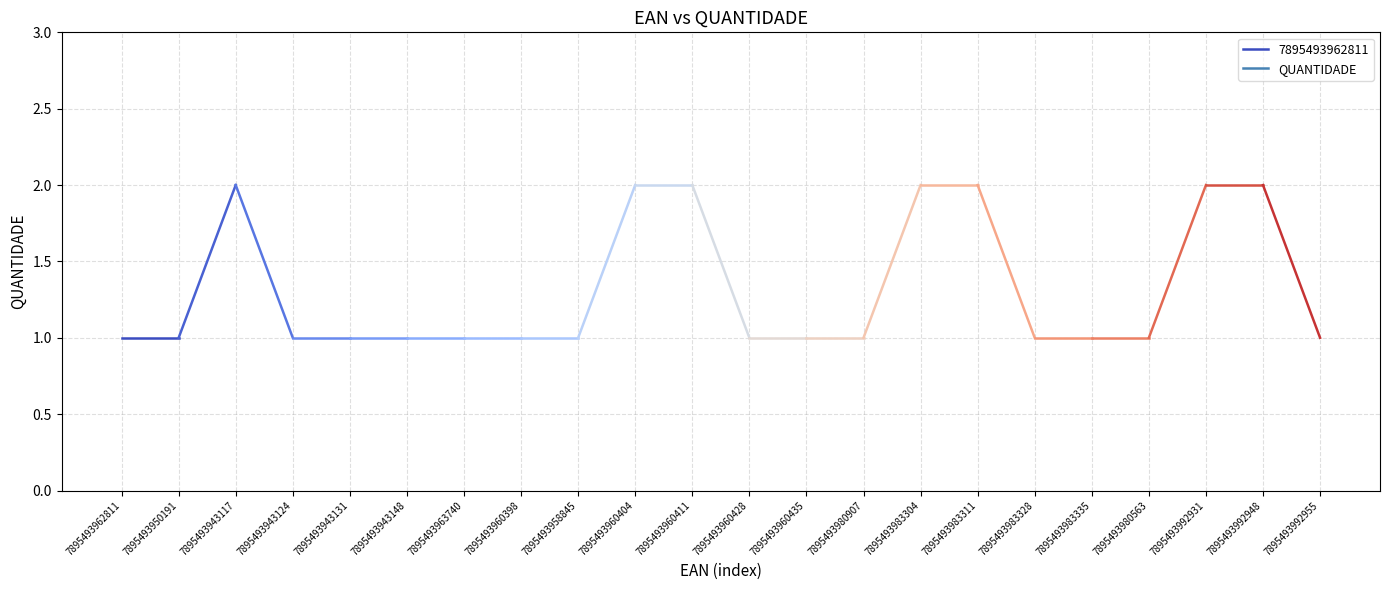

Read the value at 7895493983311.

2